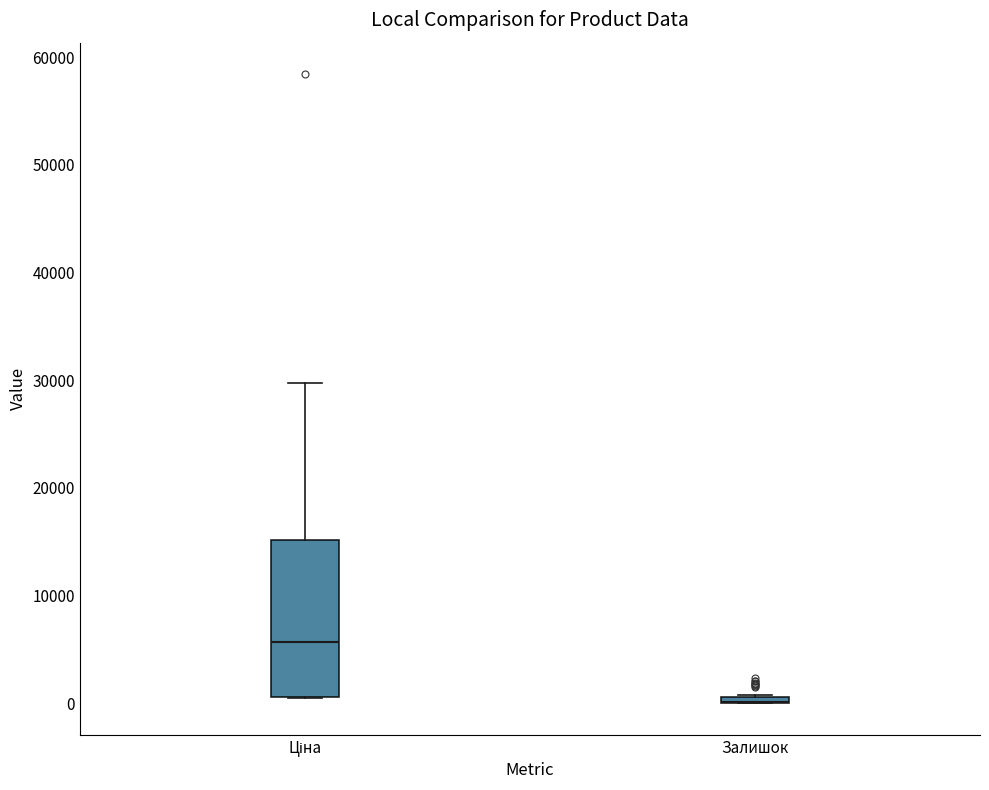

Comparing the boxes themselves (not the whiskers), which one is the tallest?

Ціна